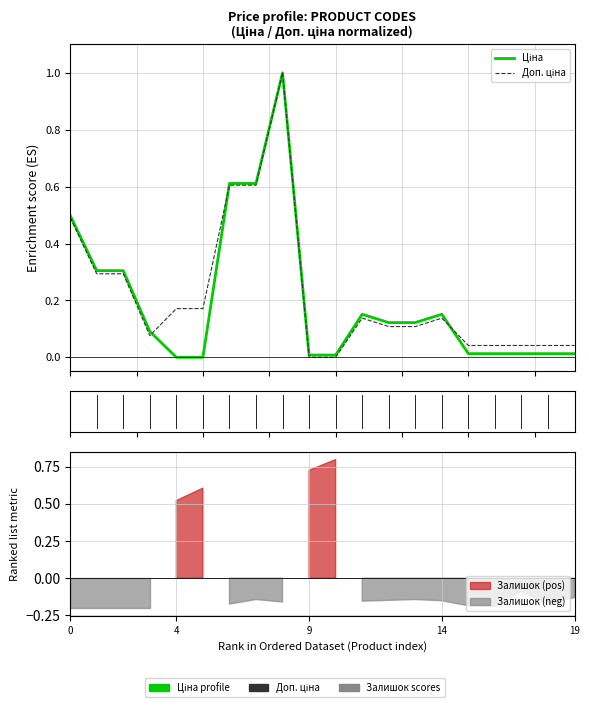

List the series in order of their overall mean, highest first.

Доп. ціна, Ціна